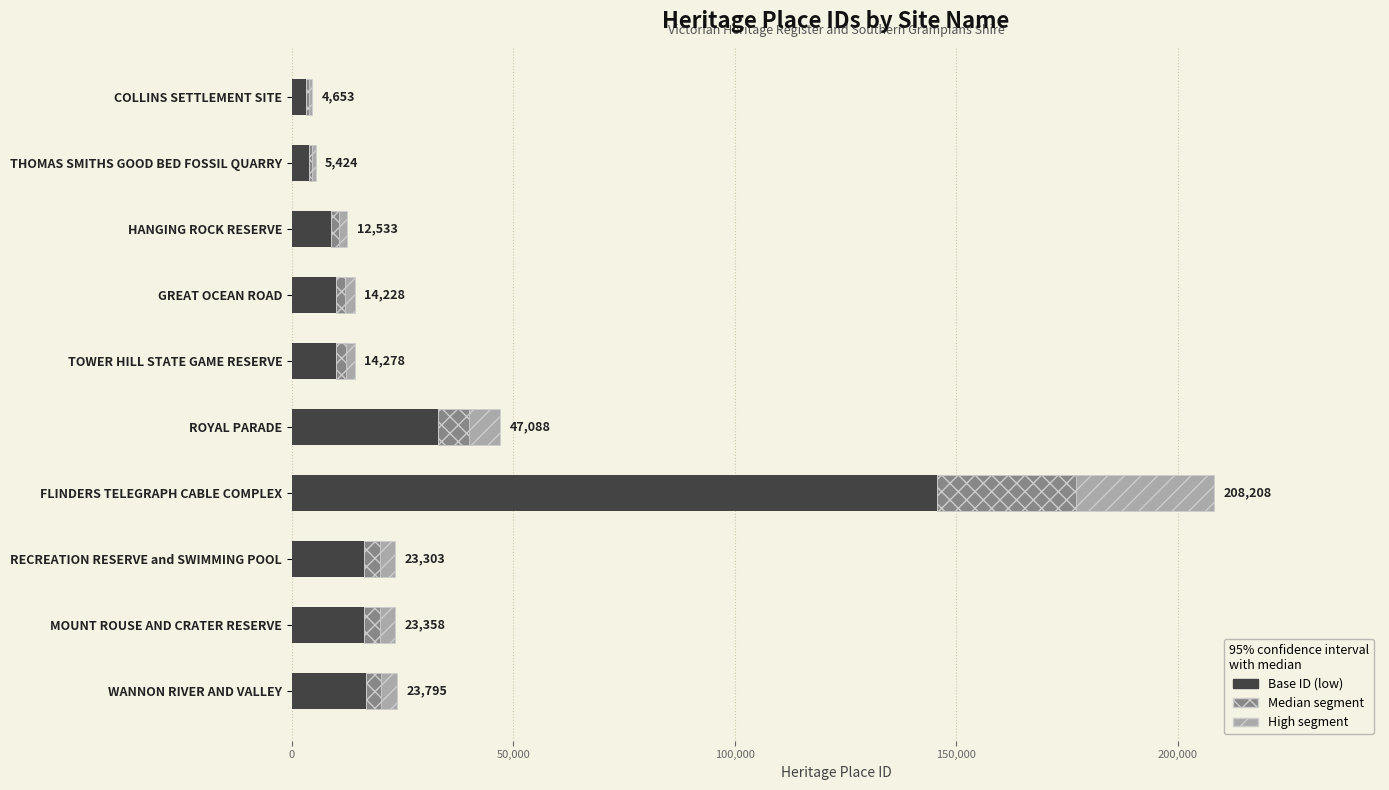

At which category is the sum across all series the highest?

FLINDERS TELEGRAPH CABLE COMPLEX